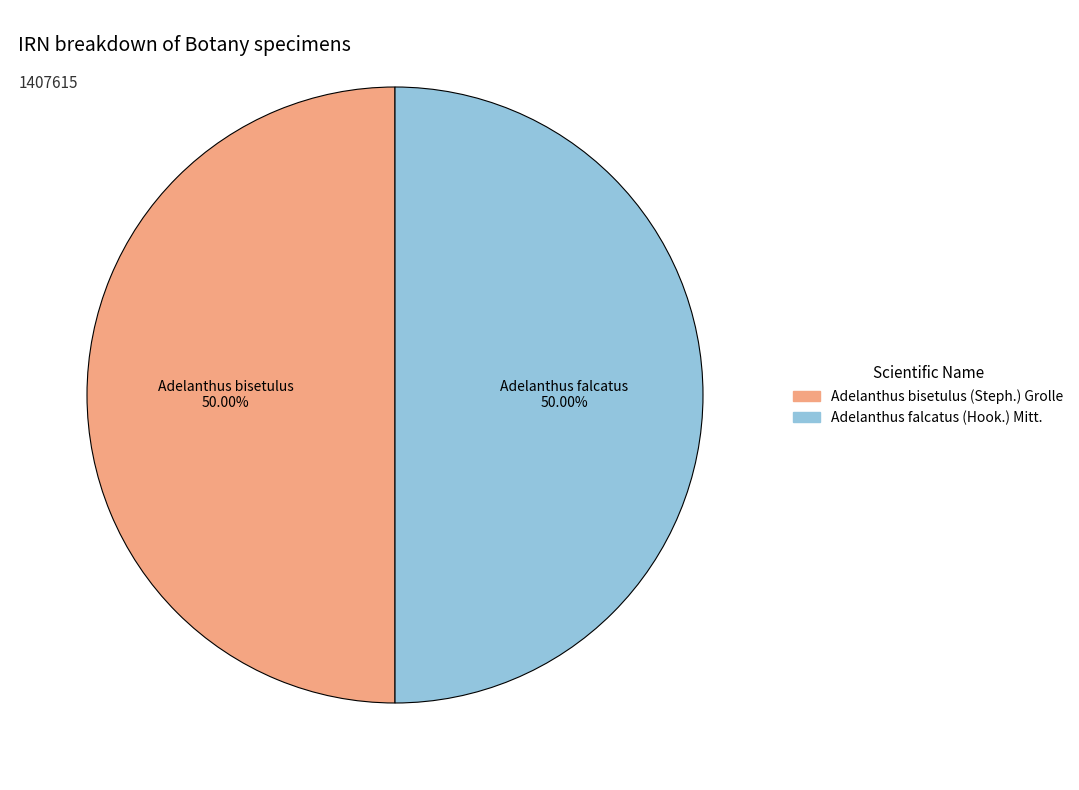

What is the ratio of the value at Adelanthus falcatus (Hook.) Mitt. to the value at Adelanthus bisetulus (Steph.) Grolle?

1.0